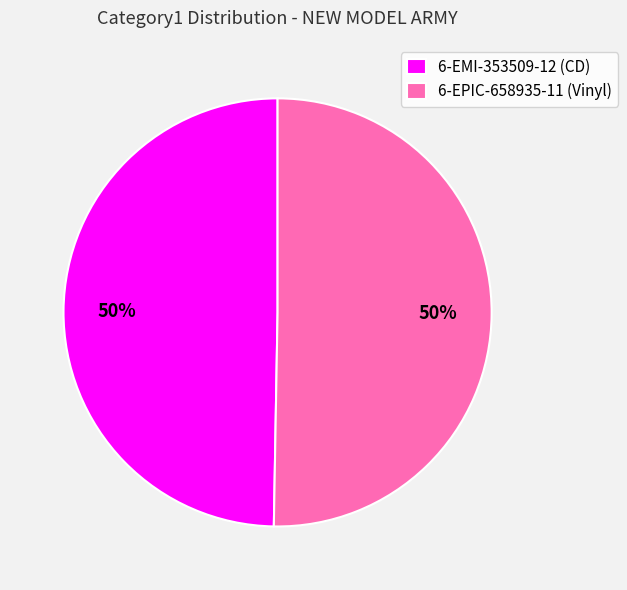

True or false: 6-EPIC-658935-11 (Vinyl) accounts for 40% of the total.

False